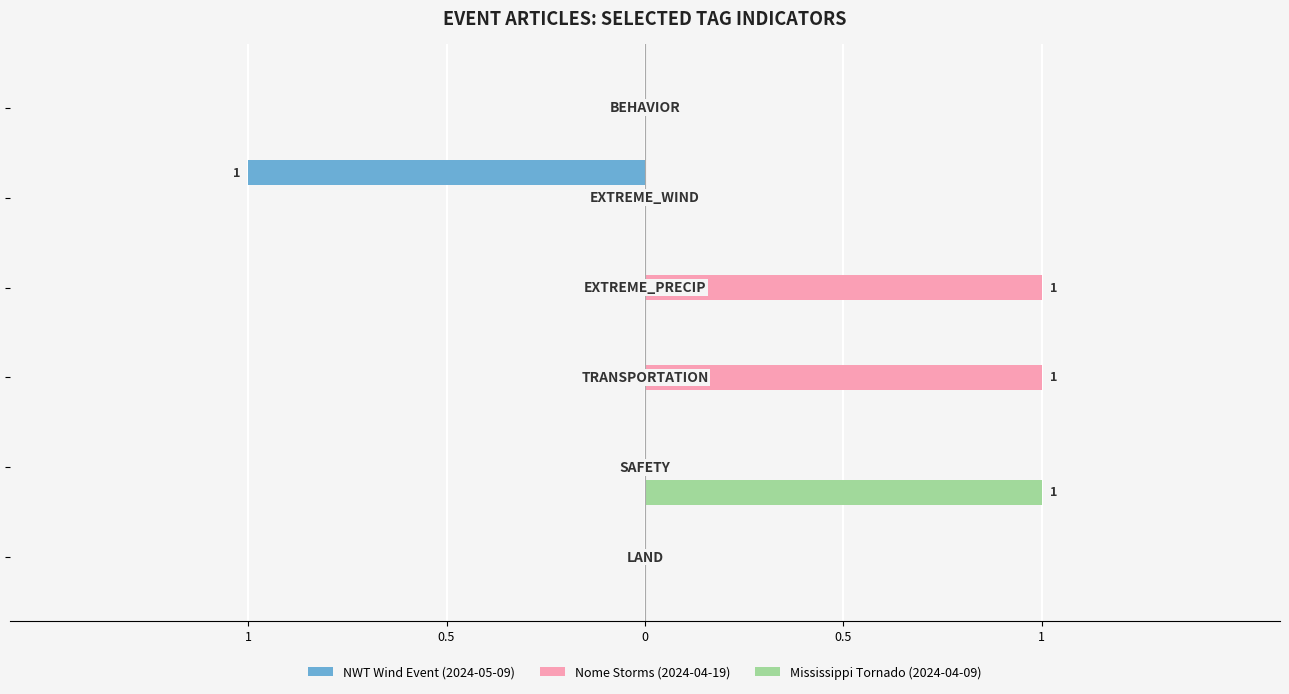

What is the difference between the maximum and minimum values in the Mississippi Tornado (2024-04-09) series?

1